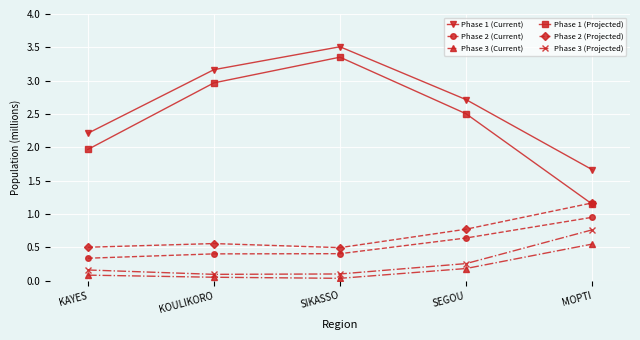

At which category is the sum across all series the highest?

SIKASSO